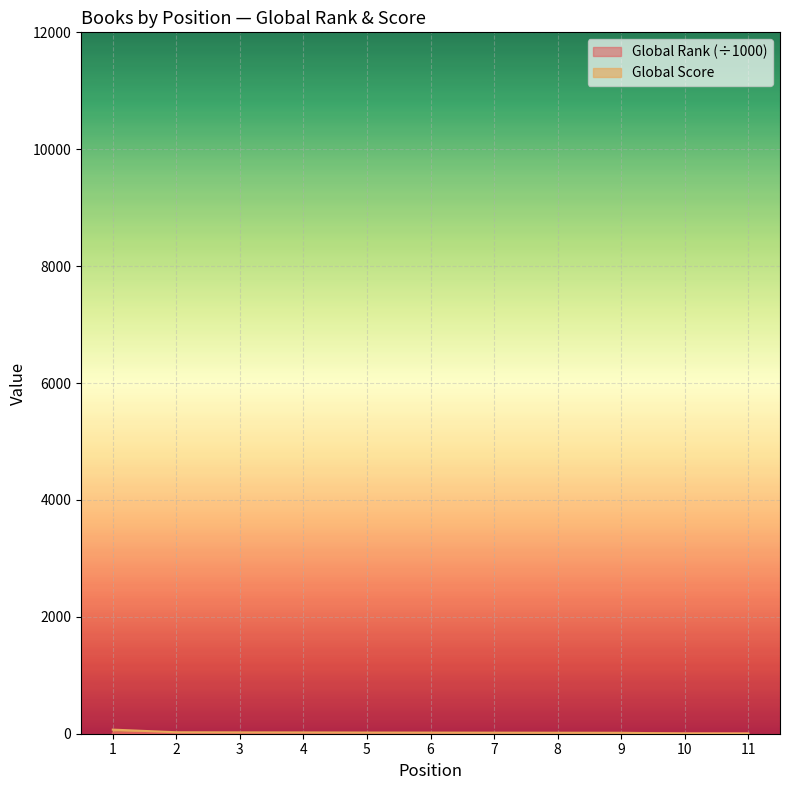

Count the number of data series in this chart.

2